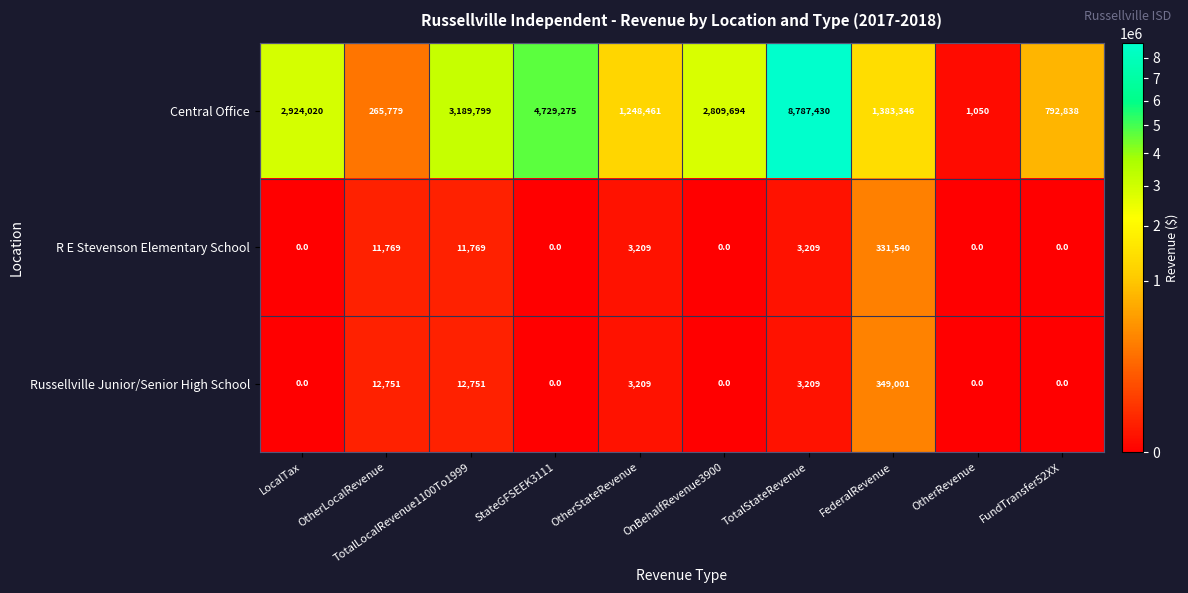

What is the average value of the Russellville Junior/Senior High School series?

38092